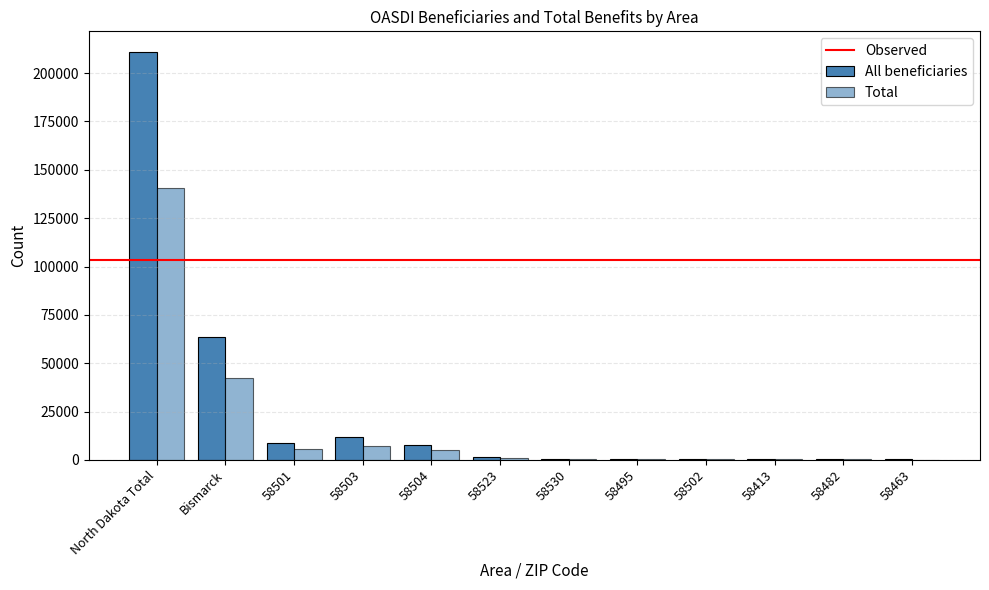

Between North Dakota Total and 58413, which series saw the biggest shift?

All beneficiaries